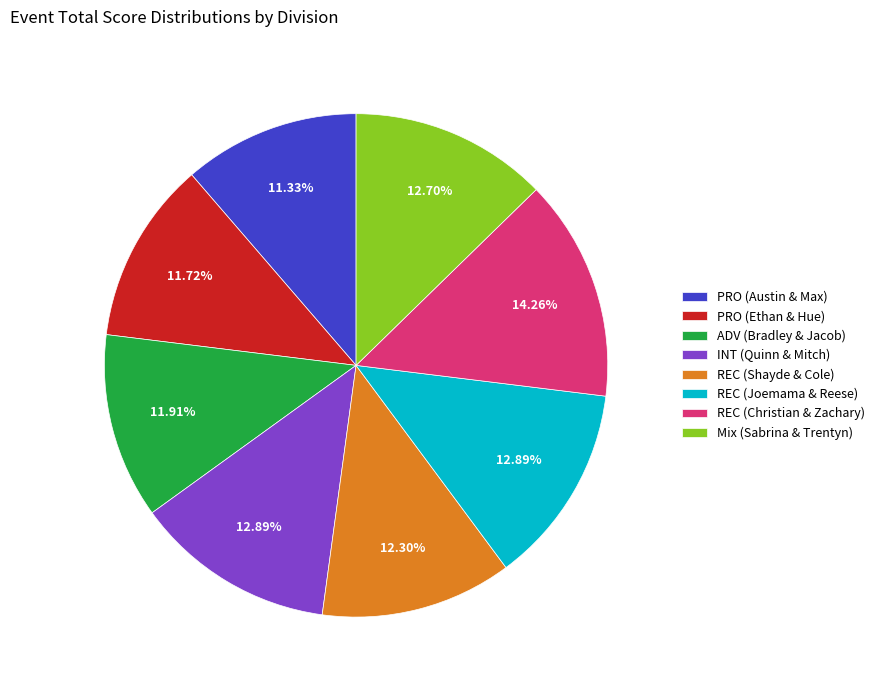

What is the ratio of the value at Mix (Sabrina & Trentyn) to the value at INT (Quinn & Mitch)?

1.0